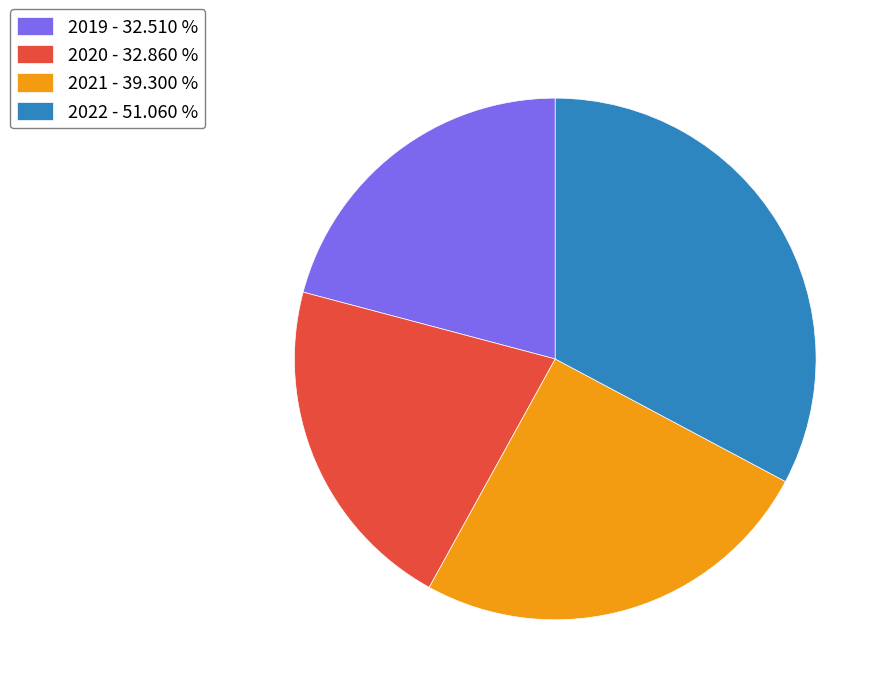

What is the ratio of the value at 2019 - 32.510 % to the value at 2022 - 51.060 %?

0.6